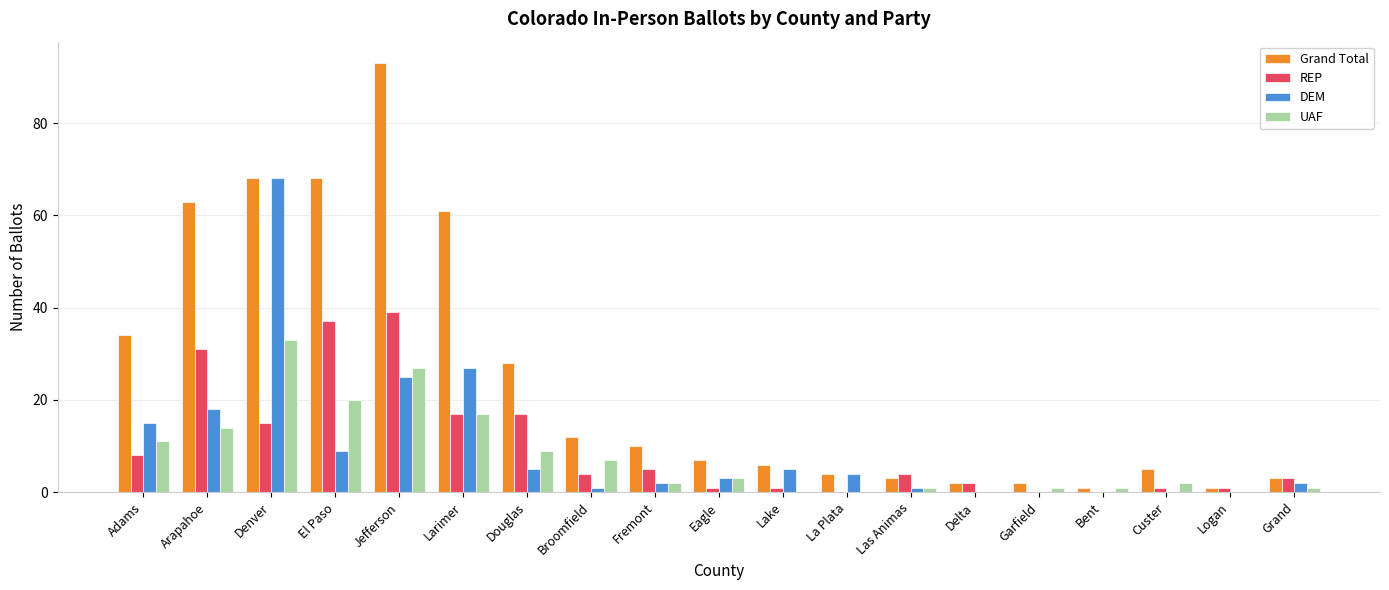

Between Denver and Grand, which series saw the biggest shift?

DEM